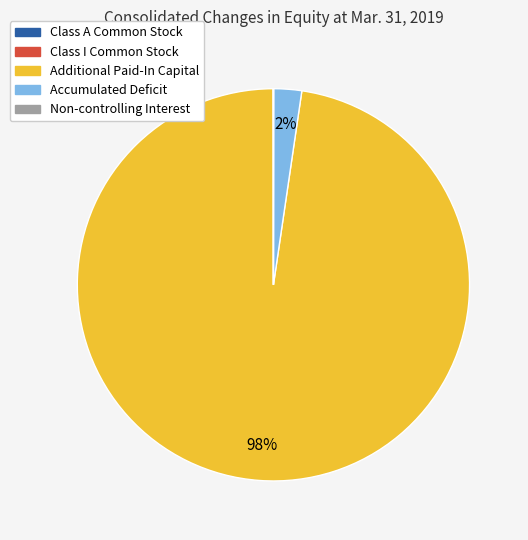

To the nearest percent, what percentage of the pie is Additional Paid-In Capital?

98%